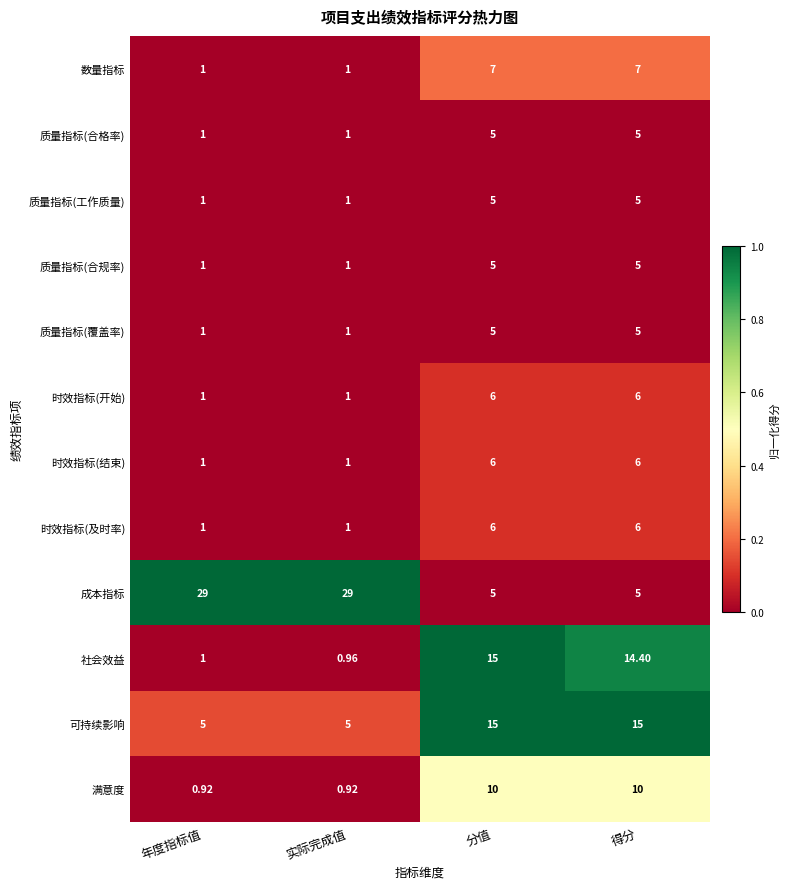

Which series has the largest range (max minus min)?

成本指标